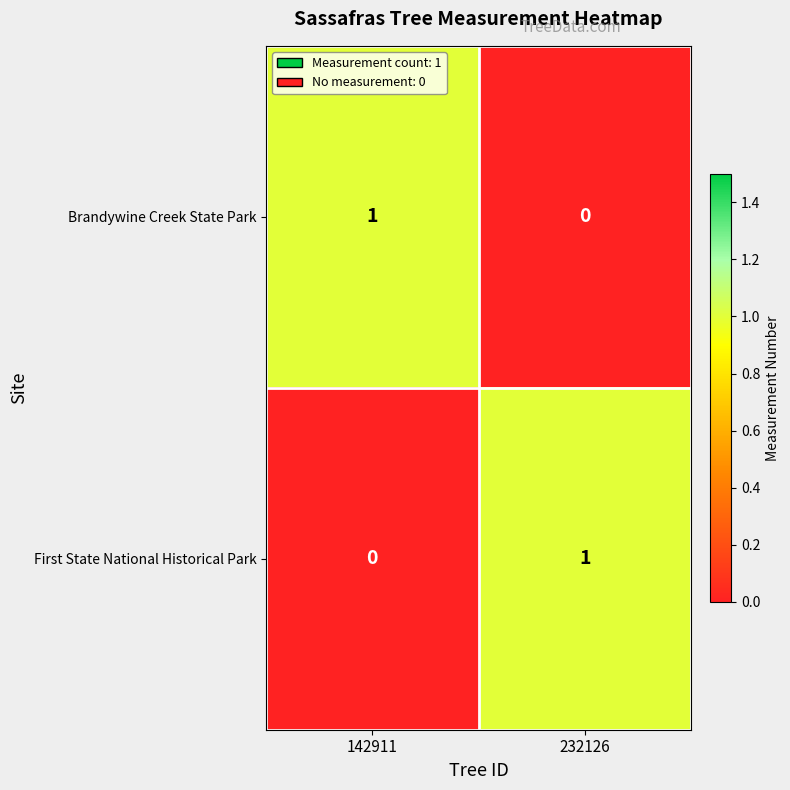

The First State National Historical Park series shows 1 at 232126. True or false?

True